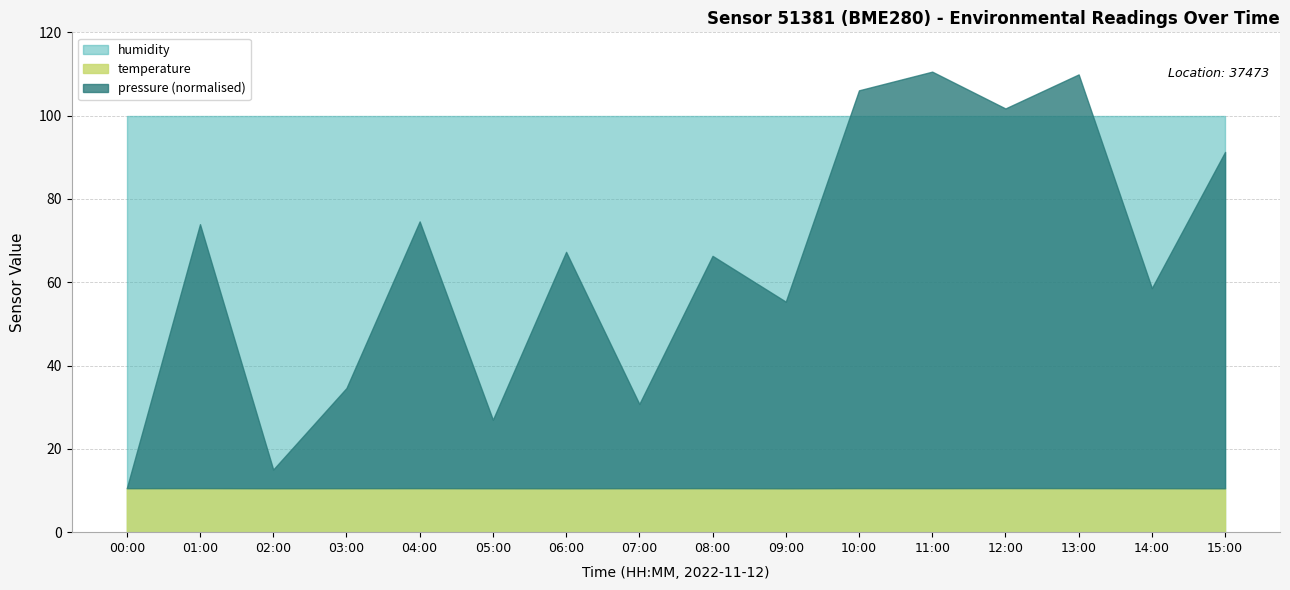

At which label is temperature closest to 10?

06:00